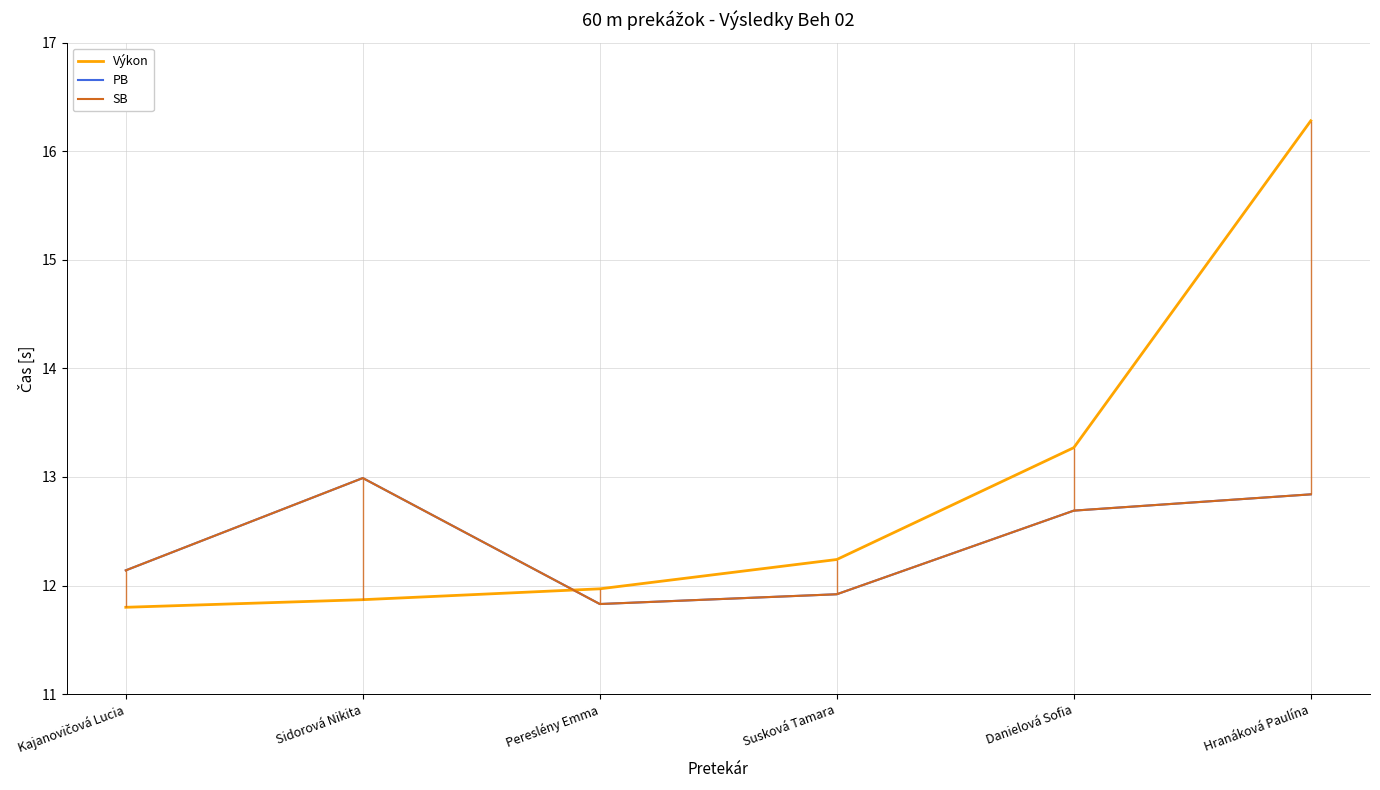

At how many categories does at least one series exceed 16?

1